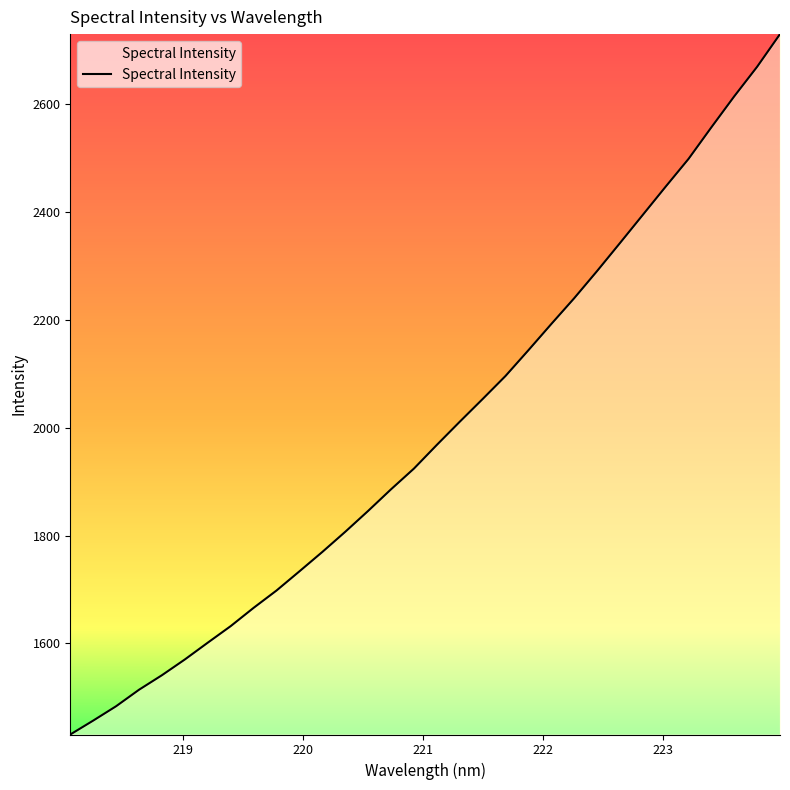

What is the difference between the maximum and minimum values?

1298.8